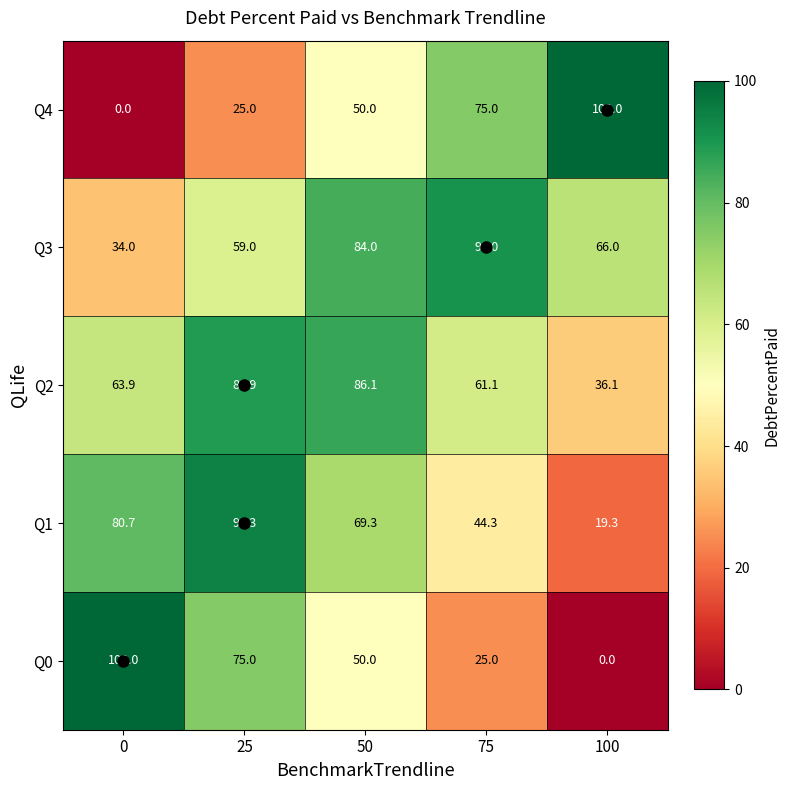

How many values in the Q0 series are below 50?

2